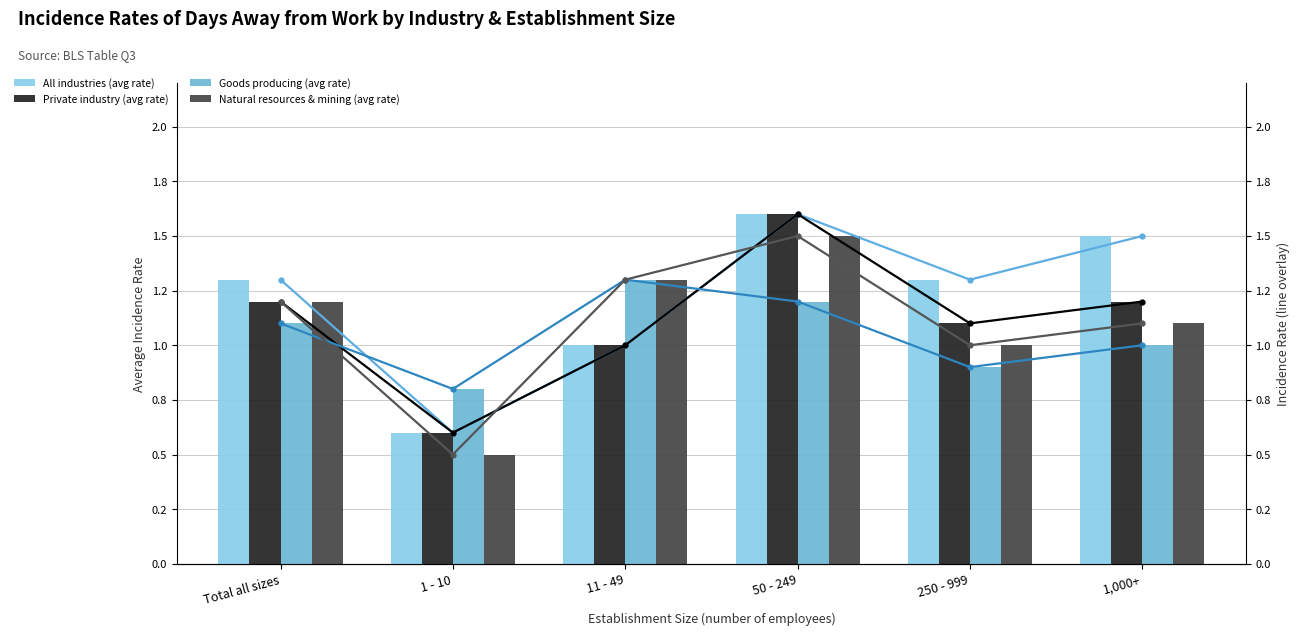

How many data points in Goods producing (avg rate) are above 1?

3